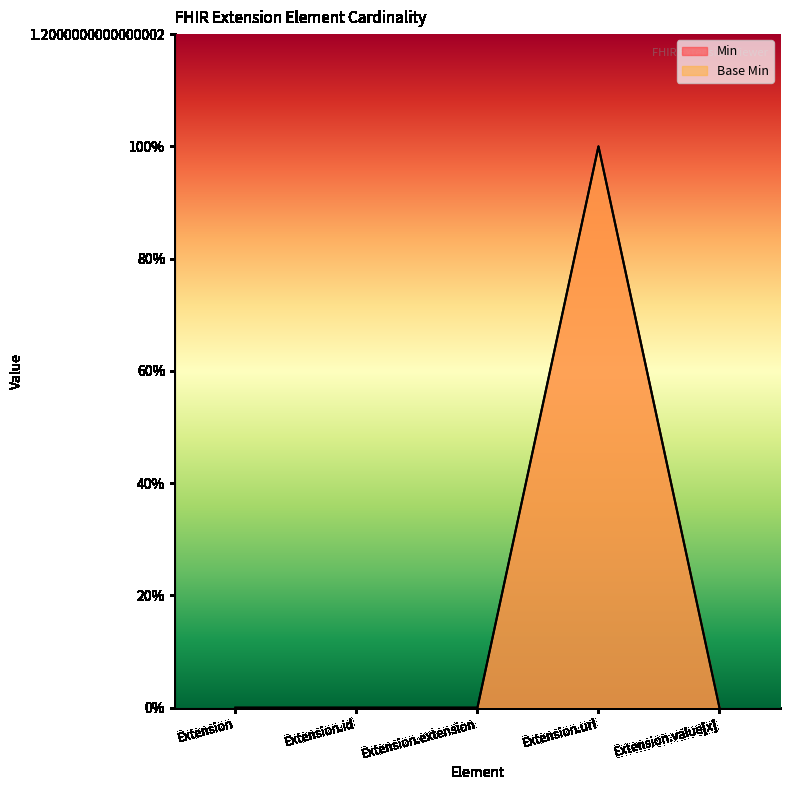

Rank the categories by Min value from lowest to highest.

Extension, Extension.id, Extension.extension, Extension.value[x], Extension.url